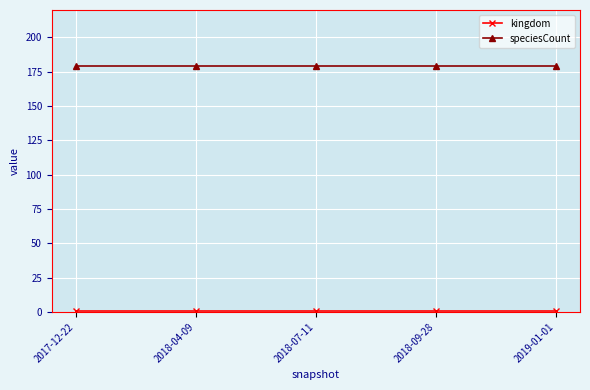

What is the label of the 3rd point from the left?

2018-07-11